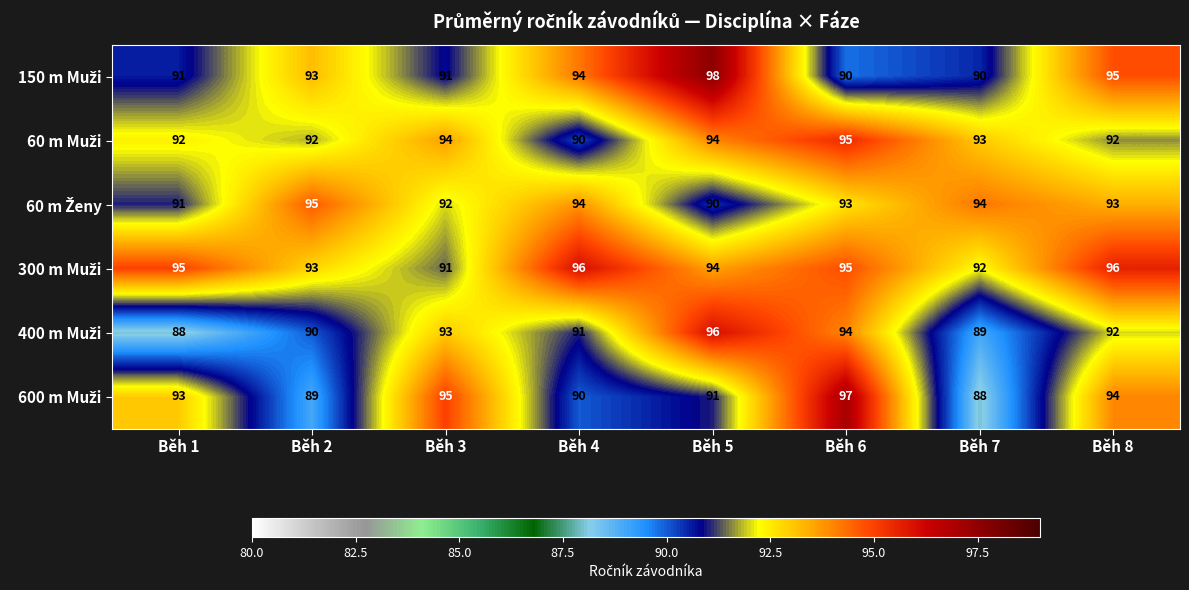

What is the spread (max minus min) of values at Běh 6?

7